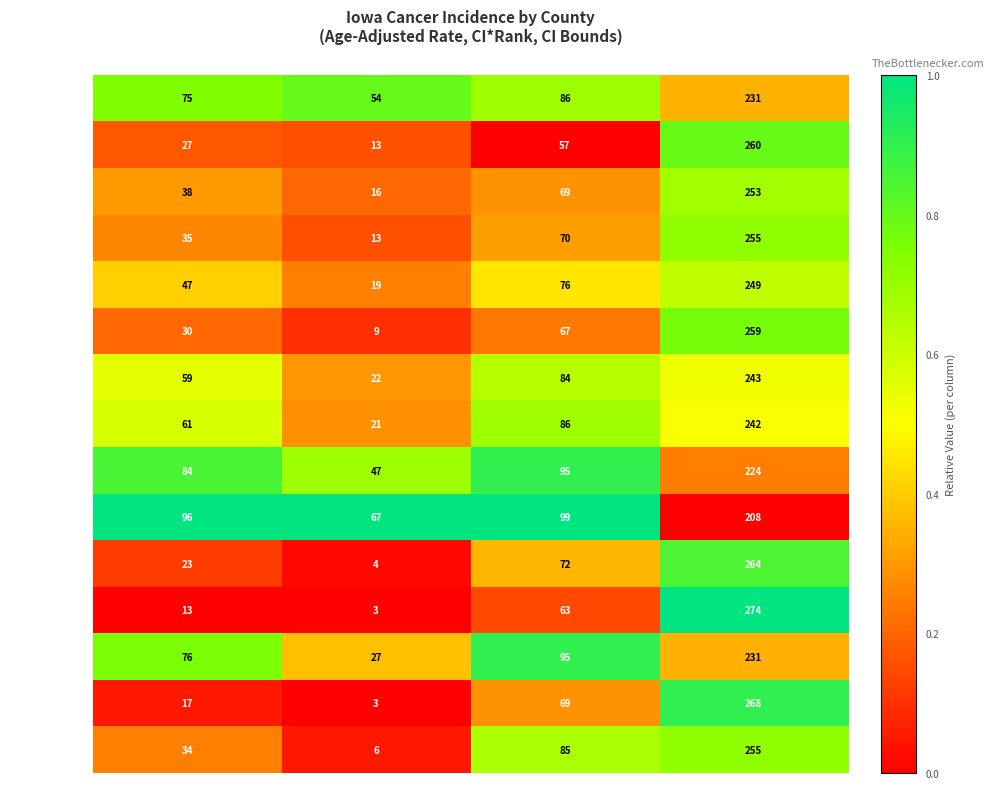

At which category is the sum across all series the highest?

Rate